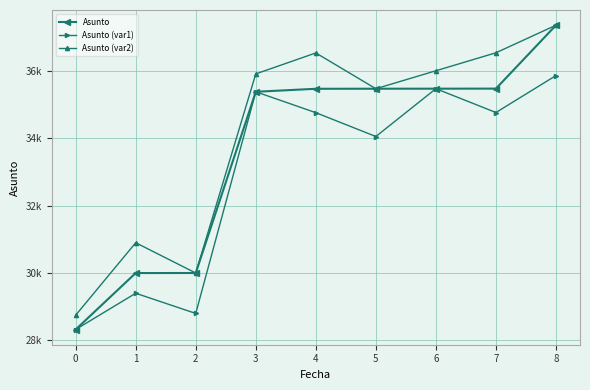

In Asunto (var2), how many points are lower than both neighbors (excluding endpoints)?

2